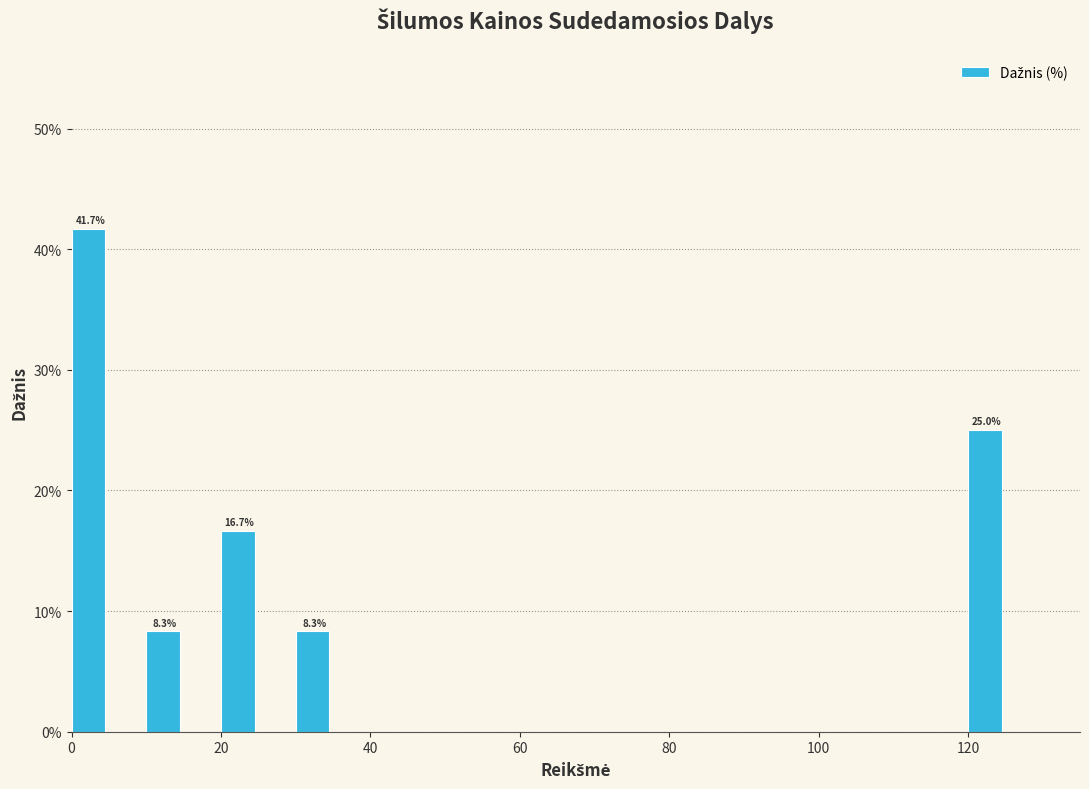

Read against the x-axis, roughly where is the centre of the tallest bar?

2